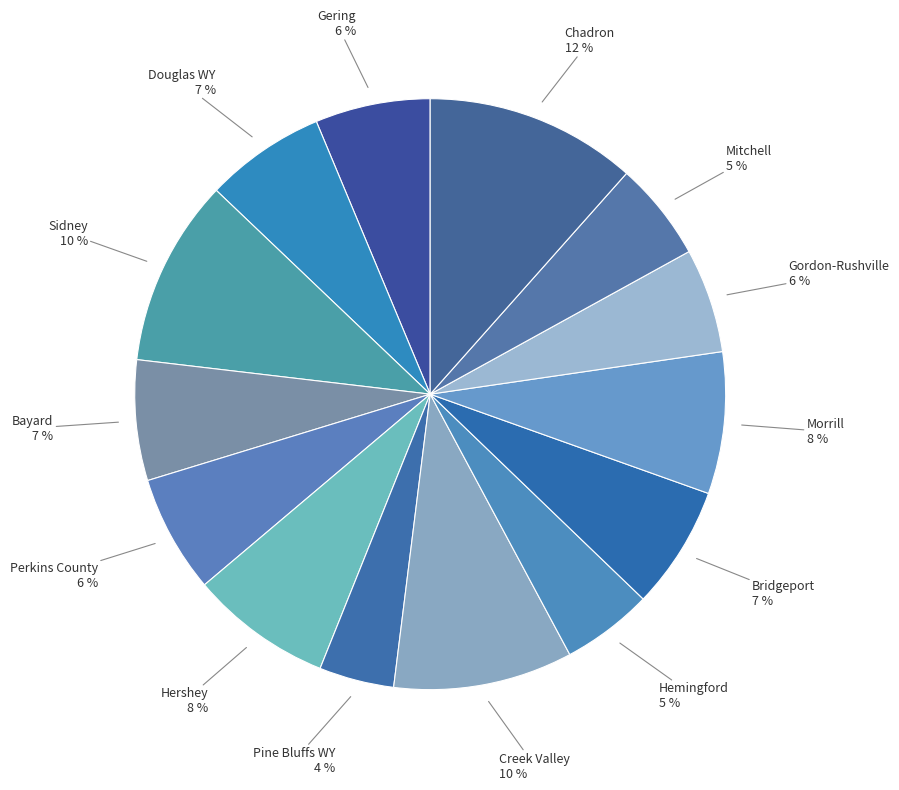

How many slices are in this pie chart?

14